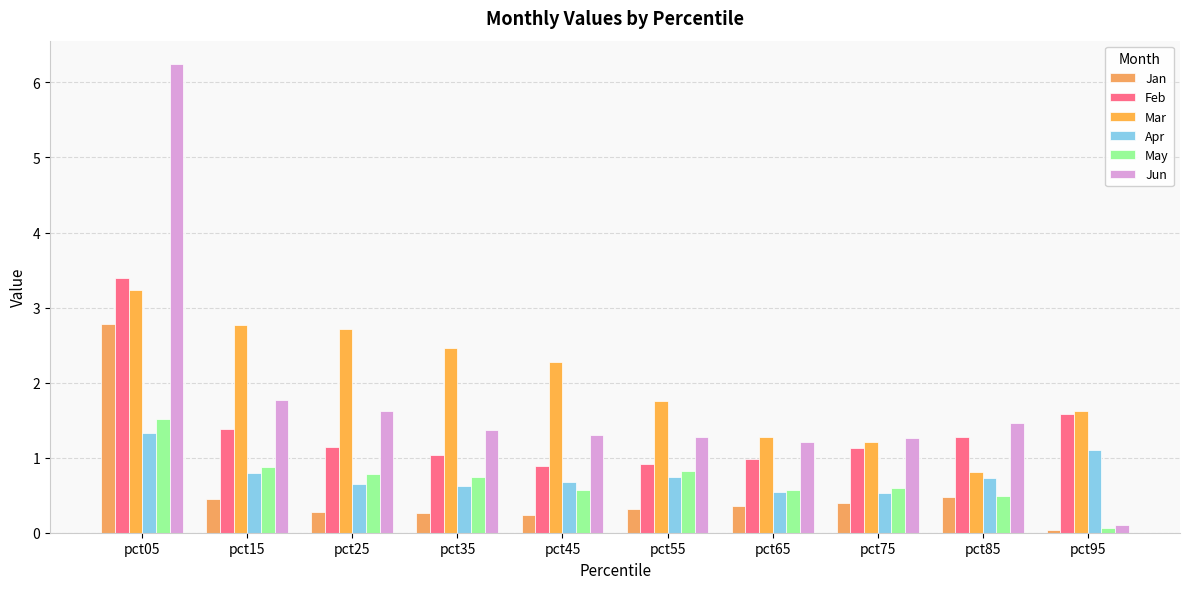

How many groups of bars are there?

10